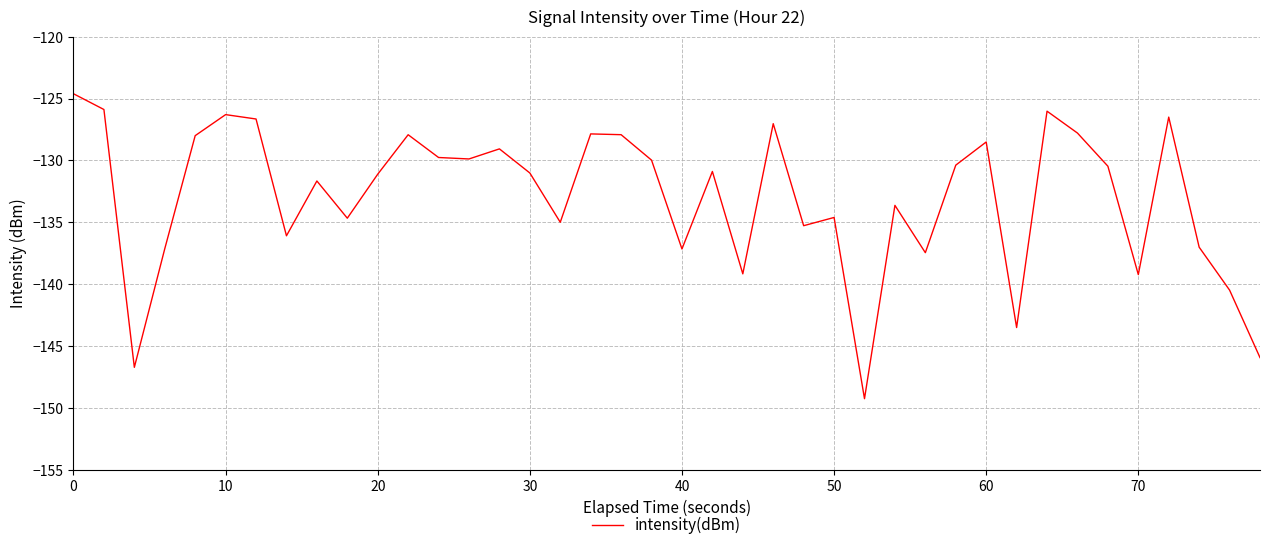

What is the smallest value displayed?

-149.3